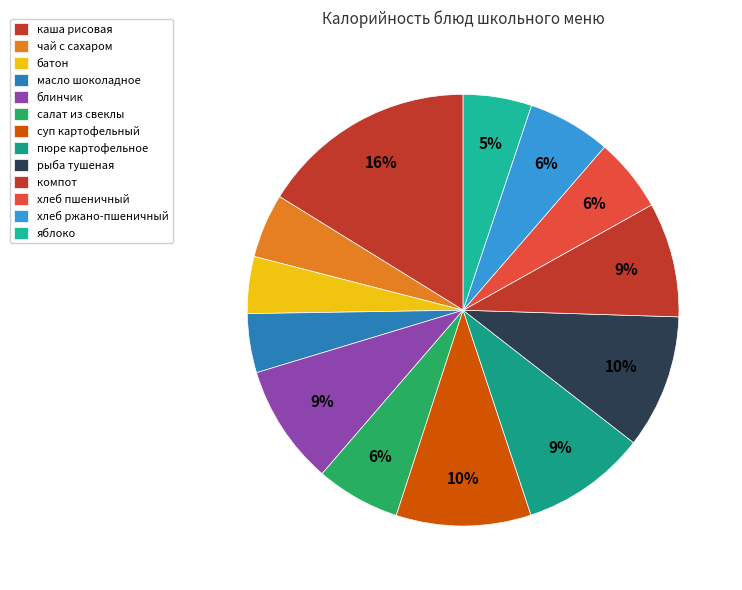

How many slices are in this pie chart?

13